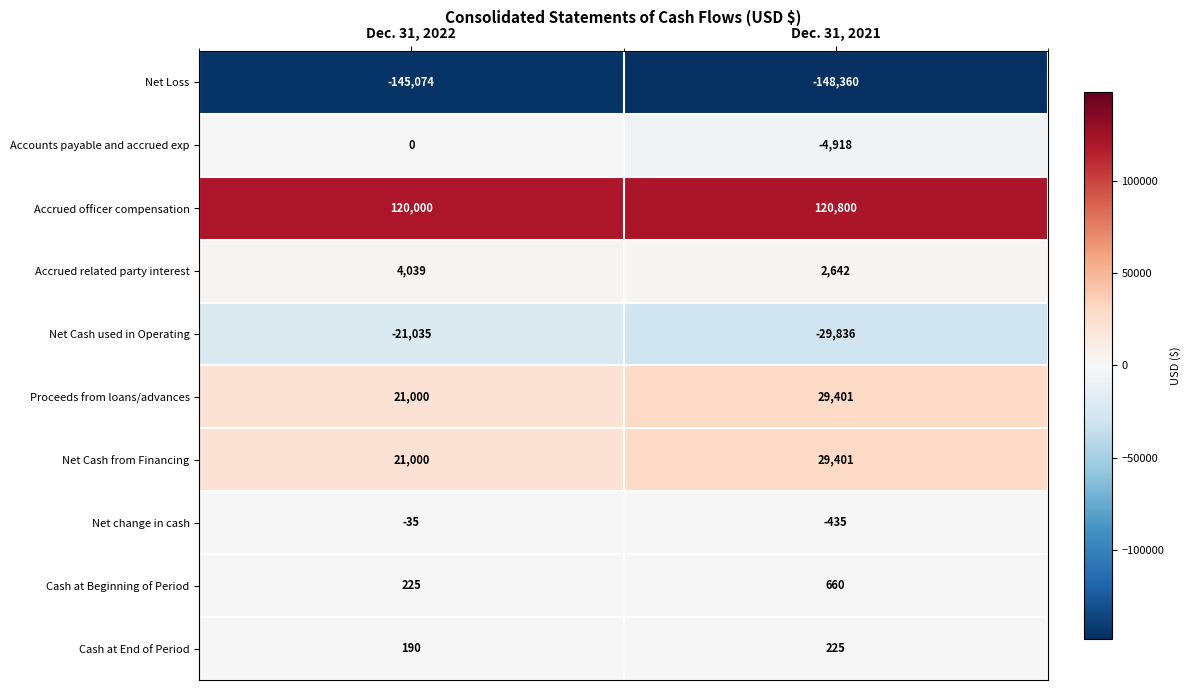

Which series changed the most between Dec. 31, 2022 and Dec. 31, 2021?

Net Cash used in Operating